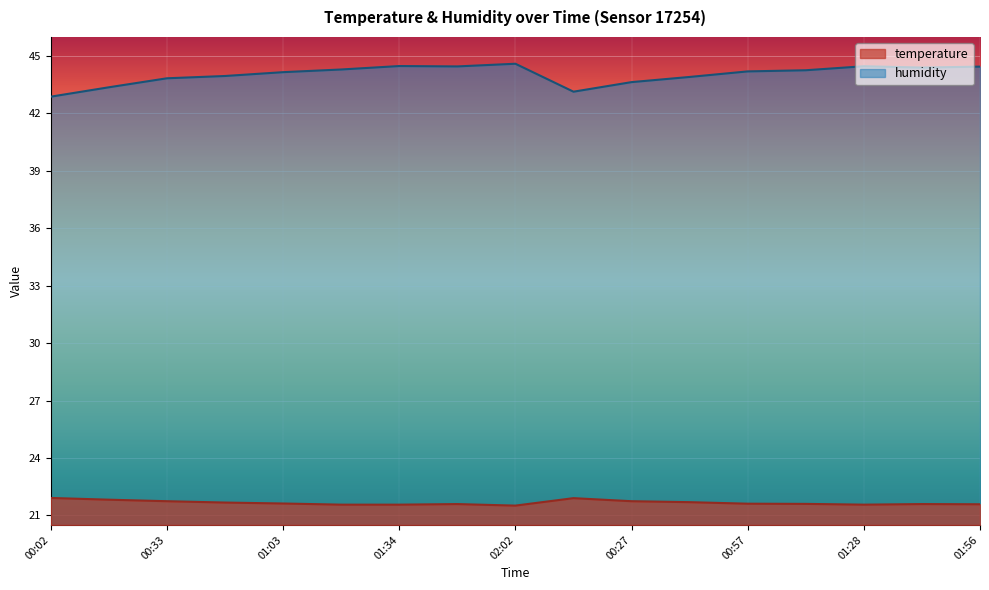

Reading right to left, list all the values displayed in this chart.

temperature: 01:56=21.6	01:43=21.6	01:28=21.6	01:13=21.6	00:57=21.6	00:42=21.7	00:27=21.7	00:11=21.9	02:02=21.5	01:49=21.6	01:34=21.6	01:19=21.6	01:03=21.6	00:48=21.7	00:33=21.7	00:18=21.8	00:02=21.9
humidity: 01:56=44.5	01:43=44.4	01:28=44.5	01:13=44.3	00:57=44.2	00:42=43.9	00:27=43.6	00:11=43.1	02:02=44.6	01:49=44.5	01:34=44.5	01:19=44.3	01:03=44.2	00:48=44.0	00:33=43.8	00:18=43.4	00:02=42.9